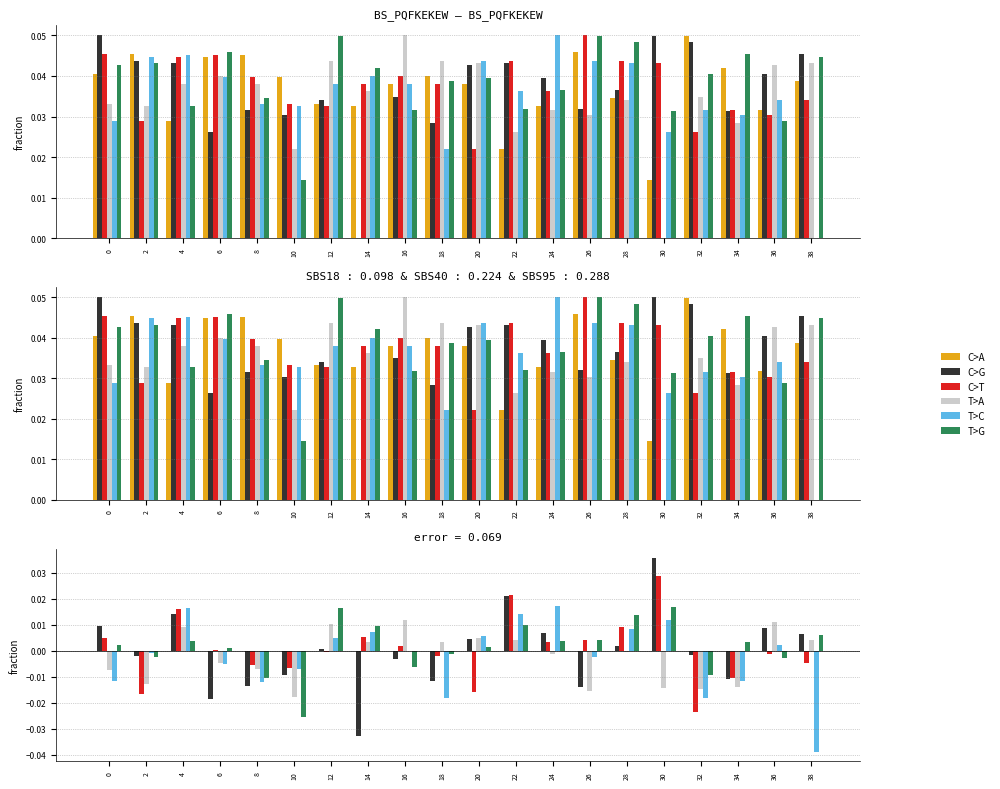

Does the chart contain any negative values?

Yes